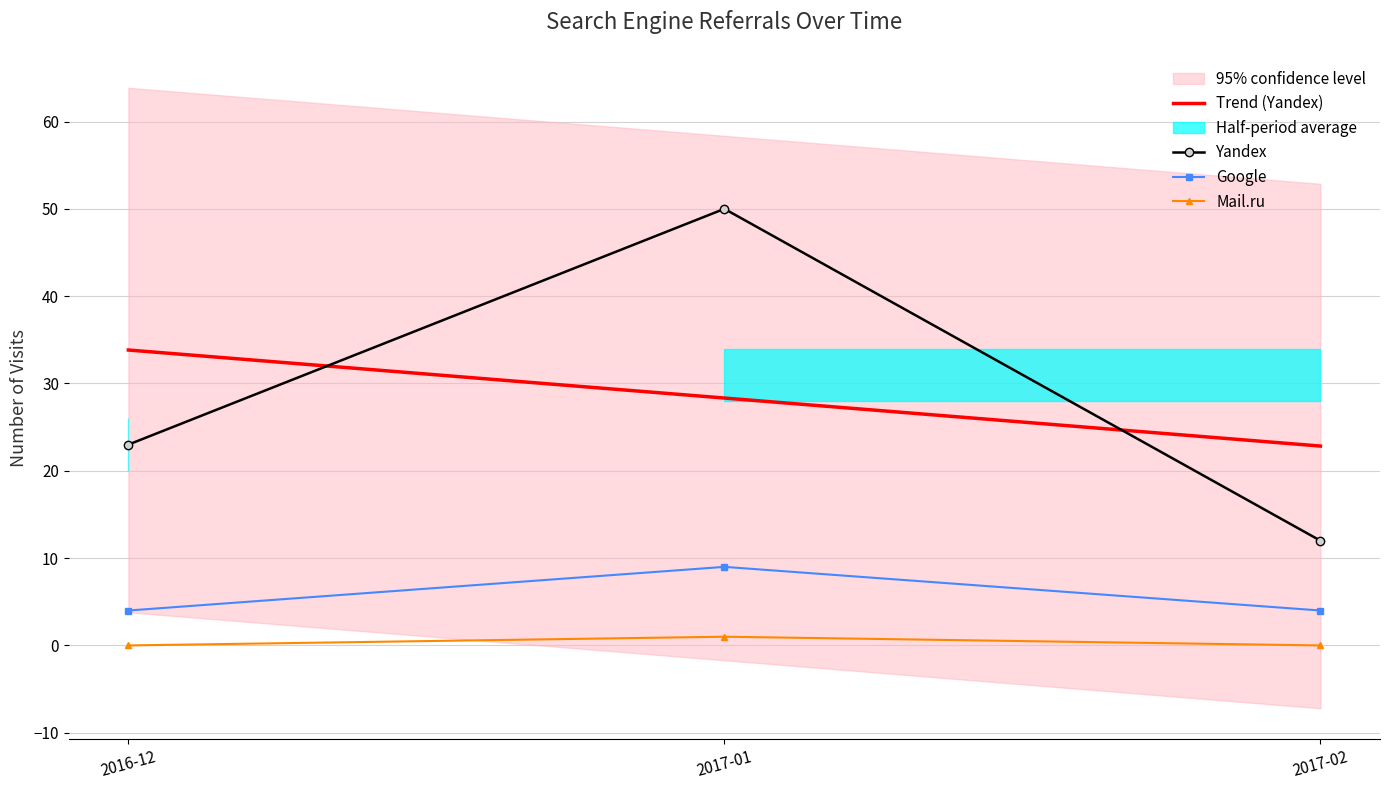

Between 2016-12 and 2017-01, which is larger?

2016-12